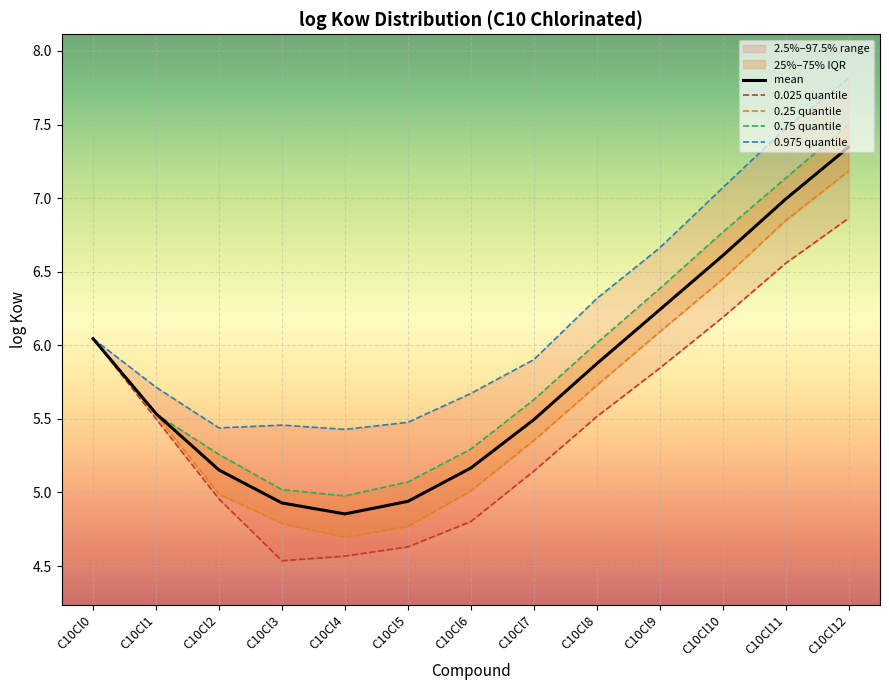

Reading left to right, transcribe all the data shown in this chart.

mean: C10Cl0=6.0	C10Cl1=5.5	C10Cl2=5.2	C10Cl3=4.9	C10Cl4=4.9	C10Cl5=4.9	C10Cl6=5.2	C10Cl7=5.5	C10Cl8=5.9	C10Cl9=6.2	C10Cl10=6.6	C10Cl11=7.0	C10Cl12=7.3
0.025 quantile: C10Cl0=6.0	C10Cl1=5.5	C10Cl2=5.0	C10Cl3=4.5	C10Cl4=4.6	C10Cl5=4.6	C10Cl6=4.8	C10Cl7=5.1	C10Cl8=5.5	C10Cl9=5.8	C10Cl10=6.2	C10Cl11=6.6	C10Cl12=6.9
0.25 quantile: C10Cl0=6.0	C10Cl1=5.5	C10Cl2=5.0	C10Cl3=4.8	C10Cl4=4.7	C10Cl5=4.8	C10Cl6=5.0	C10Cl7=5.4	C10Cl8=5.7	C10Cl9=6.1	C10Cl10=6.4	C10Cl11=6.8	C10Cl12=7.2
0.75 quantile: C10Cl0=6.0	C10Cl1=5.5	C10Cl2=5.3	C10Cl3=5.0	C10Cl4=5.0	C10Cl5=5.1	C10Cl6=5.3	C10Cl7=5.6	C10Cl8=6.0	C10Cl9=6.4	C10Cl10=6.8	C10Cl11=7.1	C10Cl12=7.5
0.975 quantile: C10Cl0=6.0	C10Cl1=5.7	C10Cl2=5.4	C10Cl3=5.5	C10Cl4=5.4	C10Cl5=5.5	C10Cl6=5.7	C10Cl7=5.9	C10Cl8=6.3	C10Cl9=6.7	C10Cl10=7.1	C10Cl11=7.5	C10Cl12=7.8